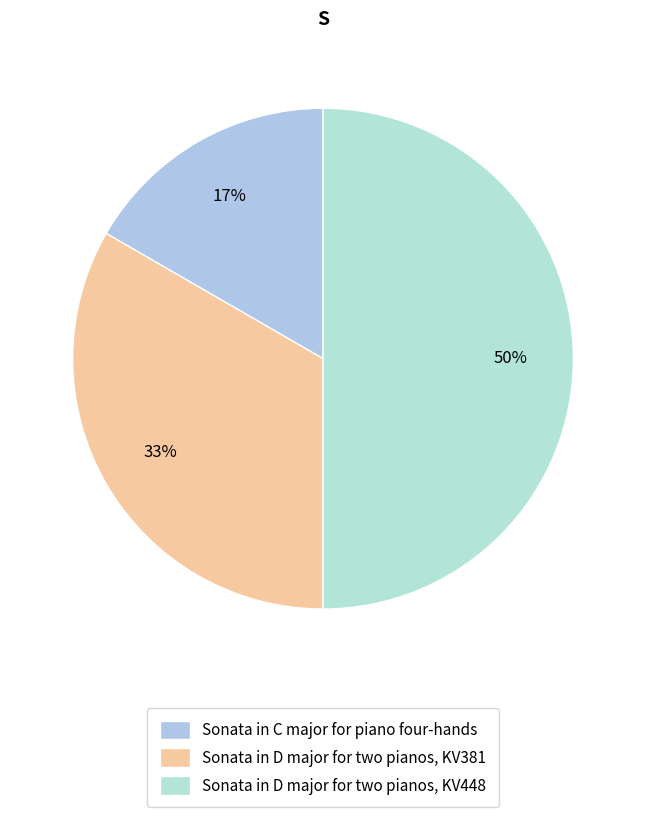

True or false: Sonata in D major for two pianos, KV381 accounts for 33% of the total.

True